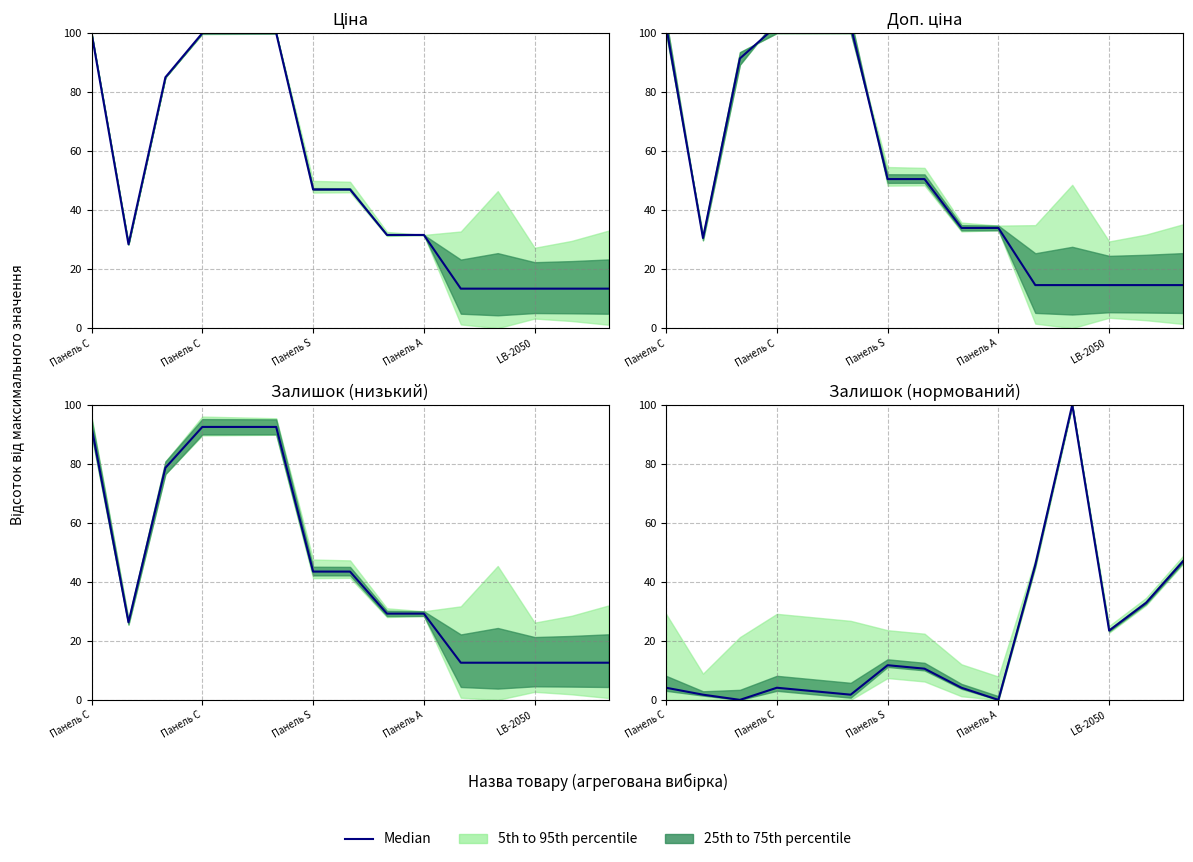

Does the chart display data point markers on the line(s)?

No